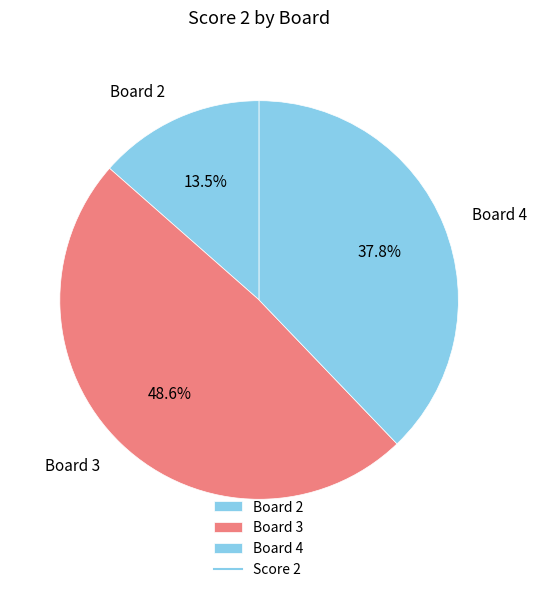

What is the ratio of the value at Board 2 to the value at Board 4?

0.4